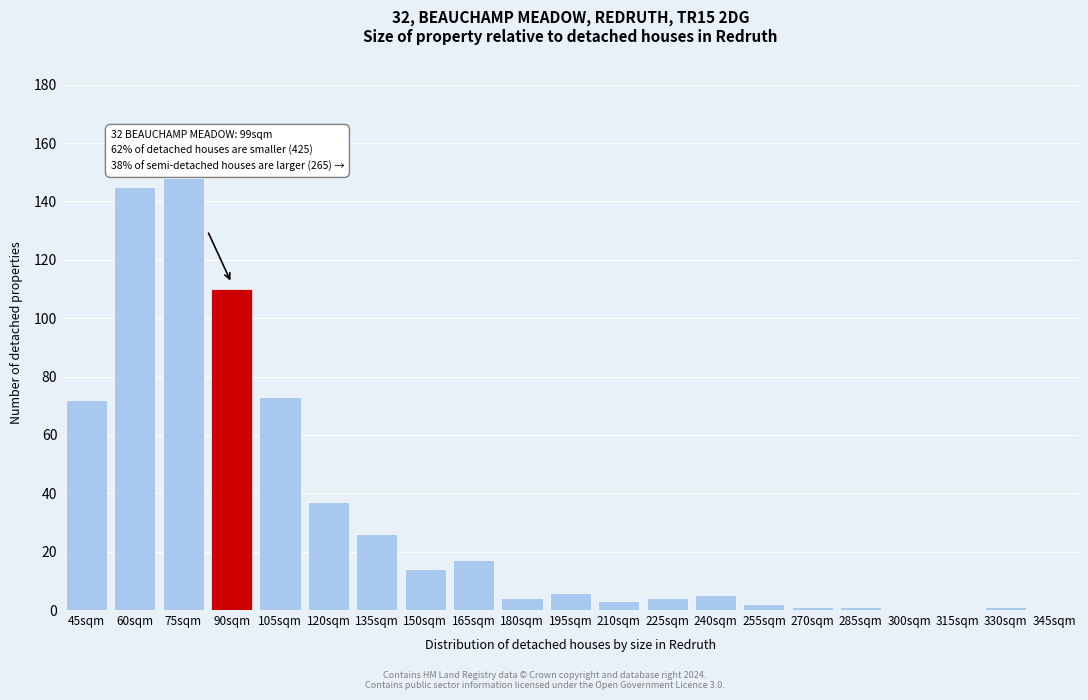

Reading left to right, what are all the values shown in this chart?

45sqm=72	60sqm=145	75sqm=148	90sqm=110	105sqm=73	120sqm=37	135sqm=26	150sqm=14	165sqm=17	180sqm=4	195sqm=6	210sqm=3	225sqm=4	240sqm=5	255sqm=2	270sqm=1	285sqm=1	300sqm=0	315sqm=0	330sqm=1	345sqm=0